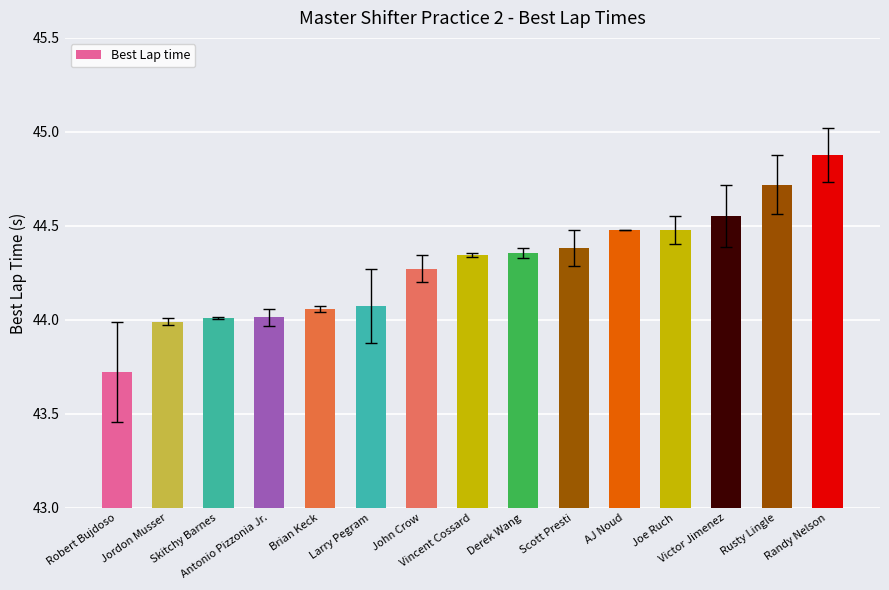

What is the sum of all values?

664.3